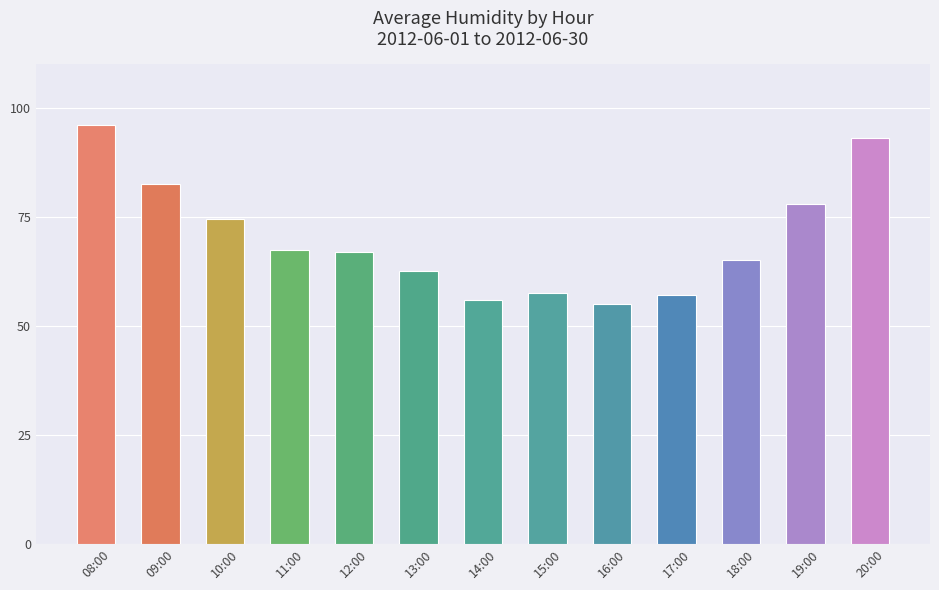

What is the sum of all values?

911.5